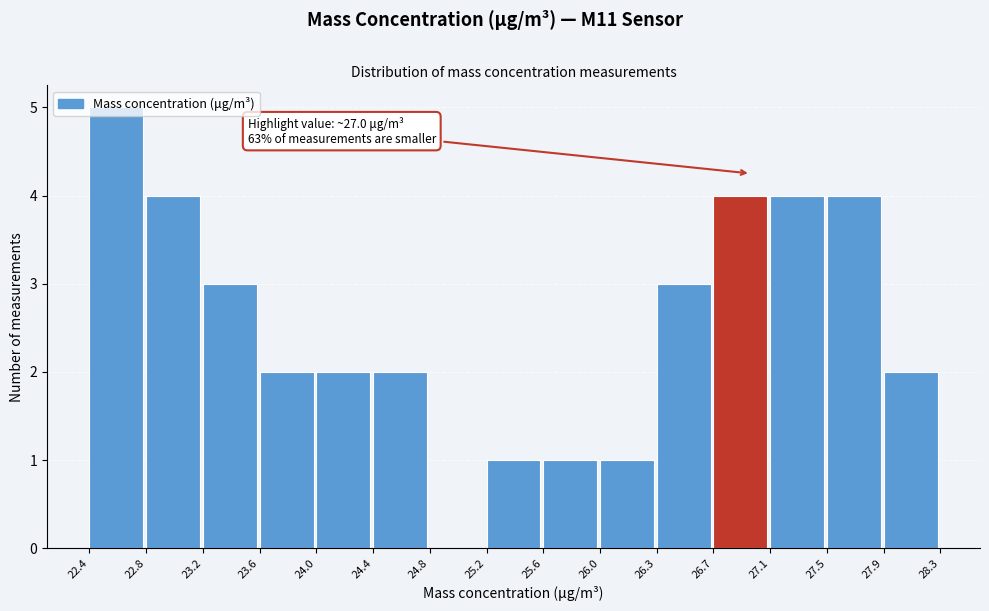

Over which range of the x-axis is the bar tallest?

22.4 to 22.8